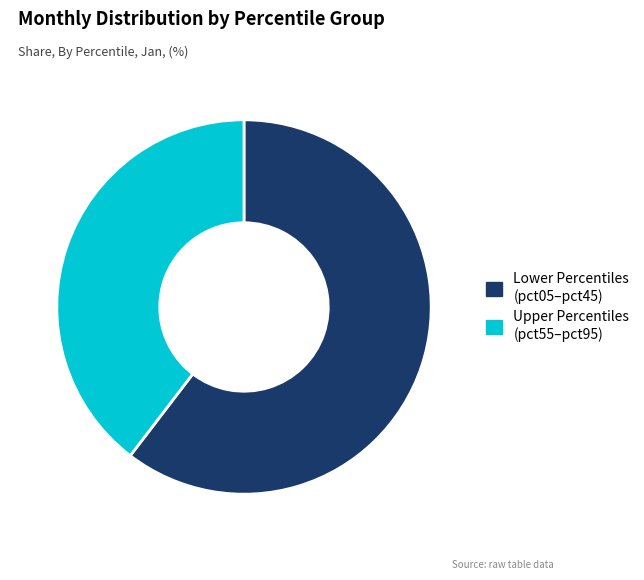

The Upper Percentiles (pct55–pct95) slice represents 40% of the pie. True or false?

True